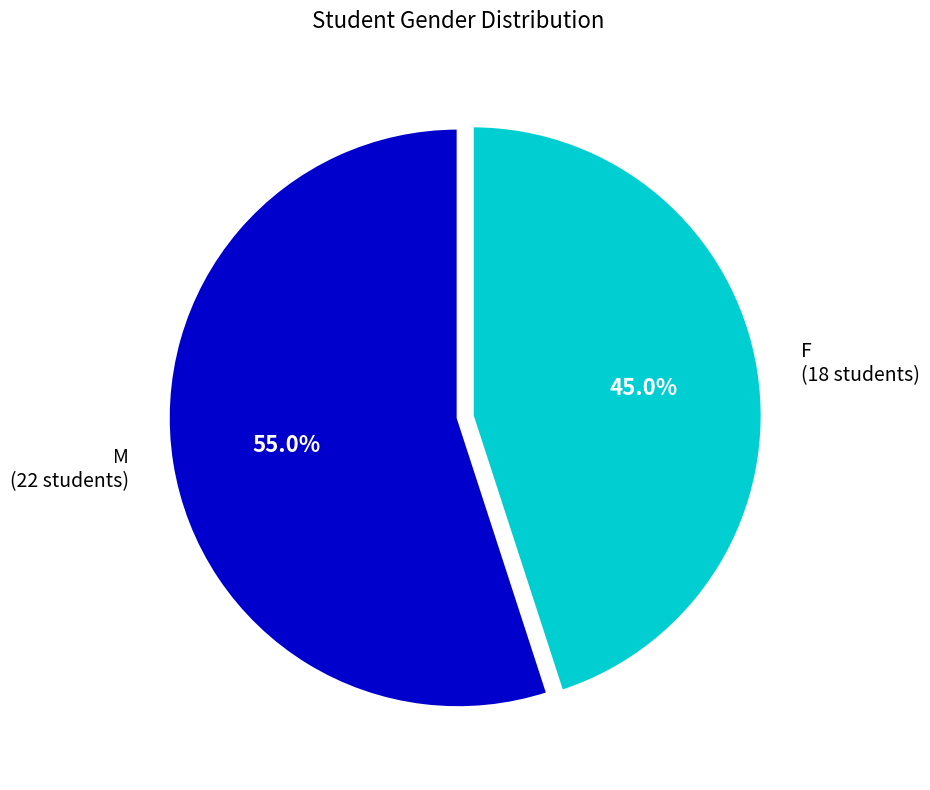

How many segments does this pie chart have?

2